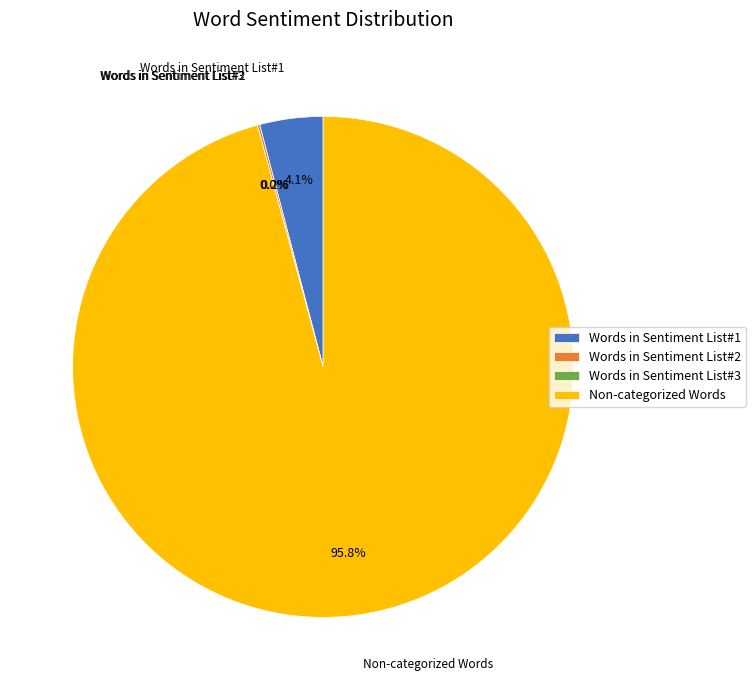

To the nearest percent, what is the difference between the largest and smallest slice percentages?

96%